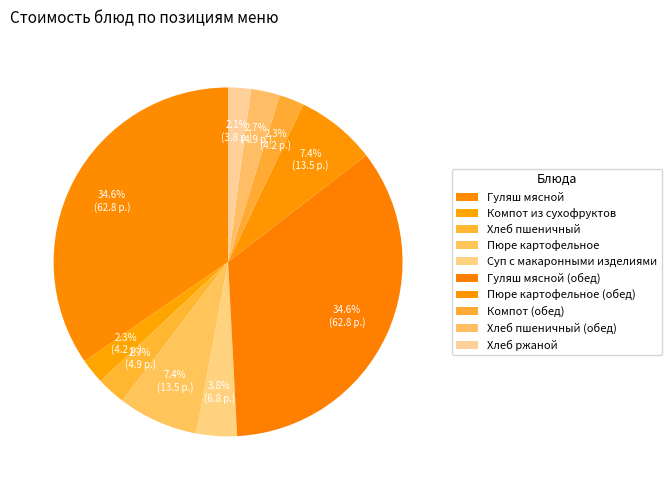

True or false: Гуляш мясной (обед) accounts for 22% of the total.

False